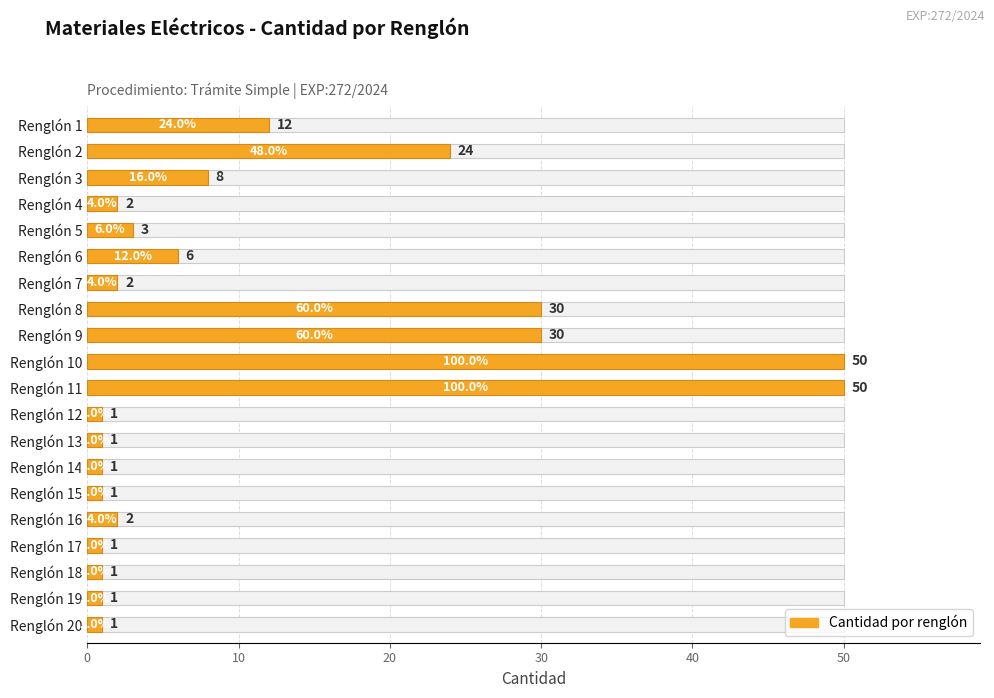

Is it true that the value at Renglón 2 is 42?

False